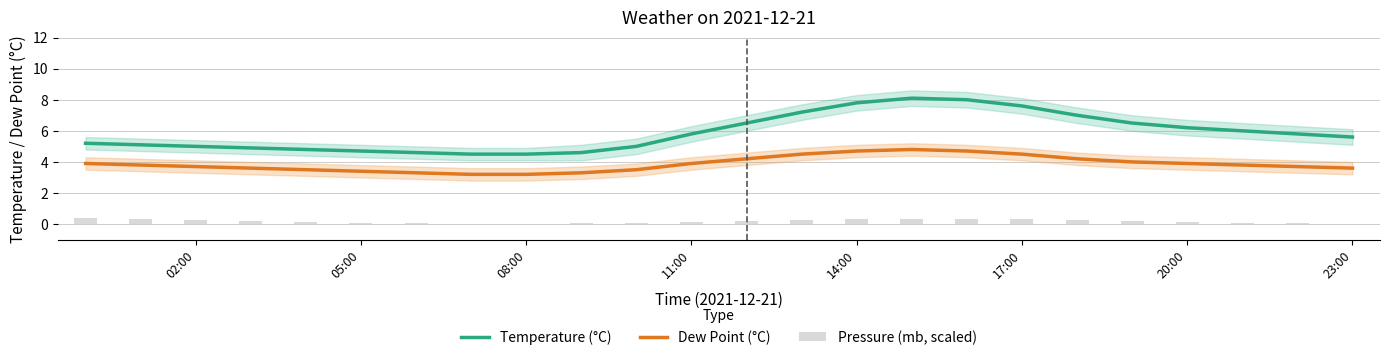

Rank the series by their average value, from lowest to highest.

Pressure (mb, scaled), Dew Point (°C), Temperature (°C)